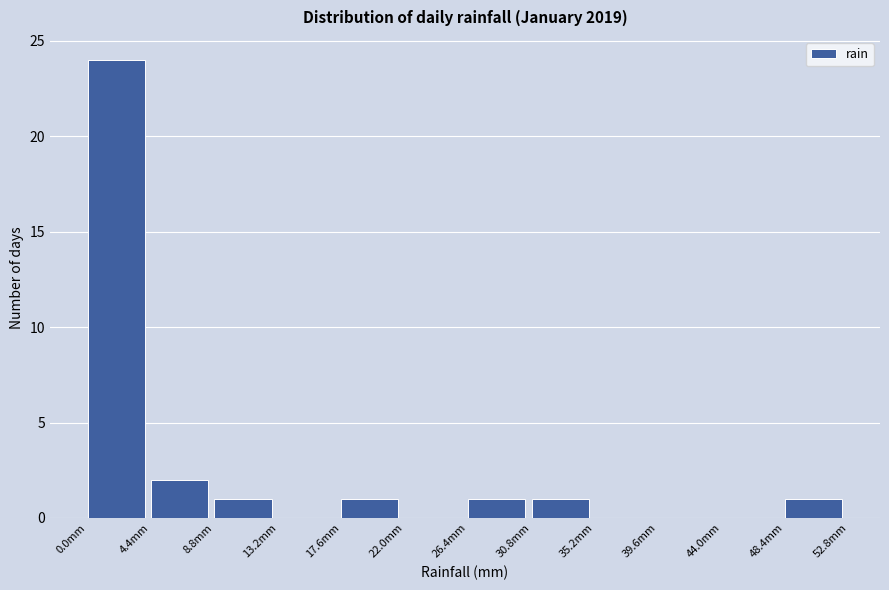

How tall is the bar that spans 0.0 to 4.4 on the x-axis? Neither the bar edges nor the heights are printed on the chart, so give them approximately, as read against the axes.

24